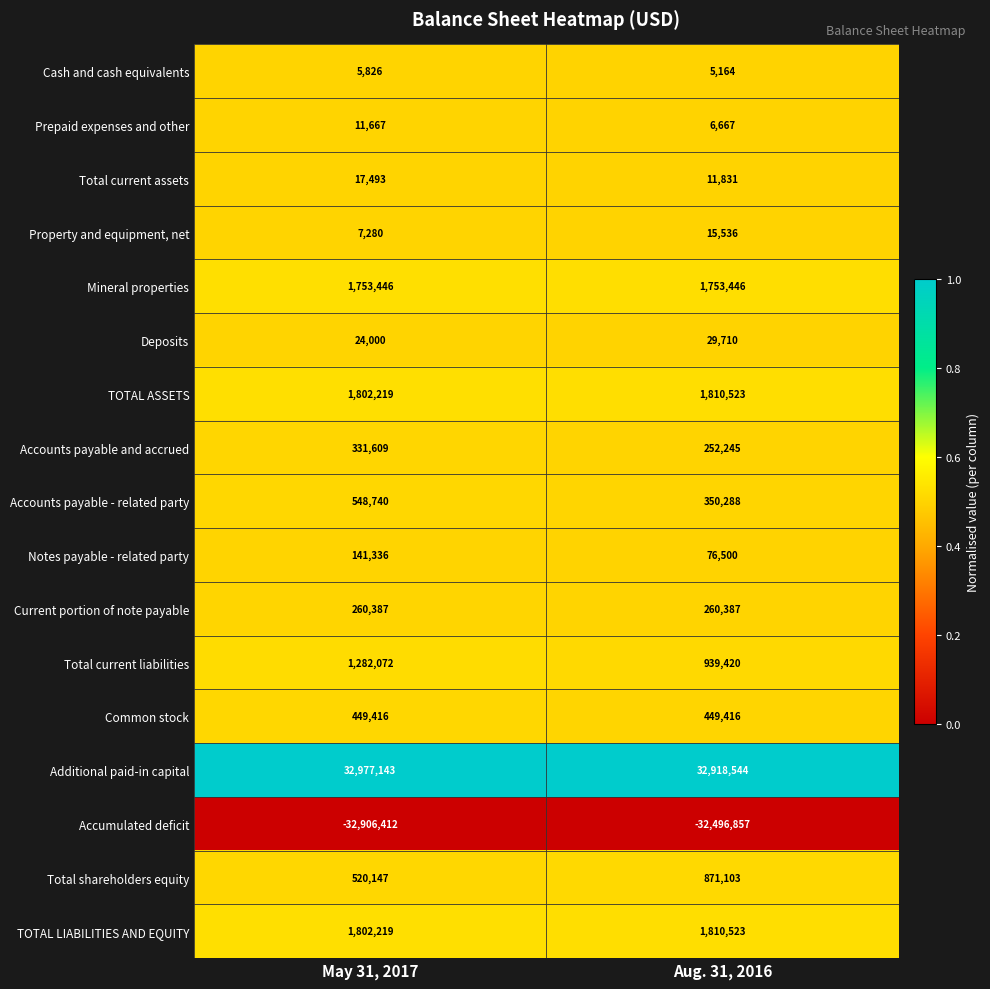

Which series has the largest total across all categories?

Additional paid-in capital